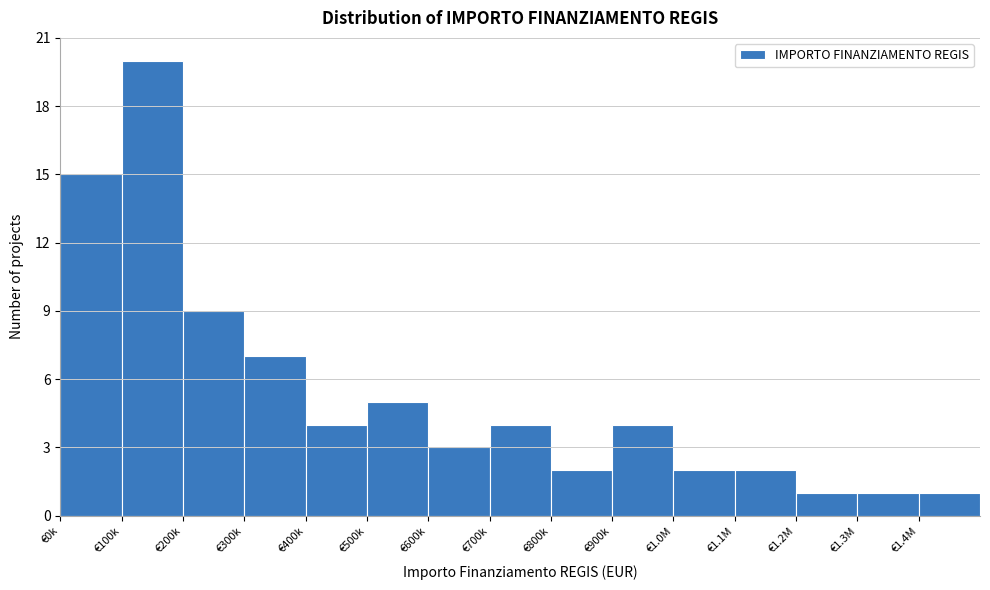

Reading left to right, what are all the values shown in this chart?

€0k=15	€100k=20	€200k=9	€300k=7	€400k=4	€500k=5	€600k=3	€700k=4	€800k=2	€900k=4	€1.0M=2	€1.1M=2	€1.2M=1	€1.3M=1	€1.4M=1